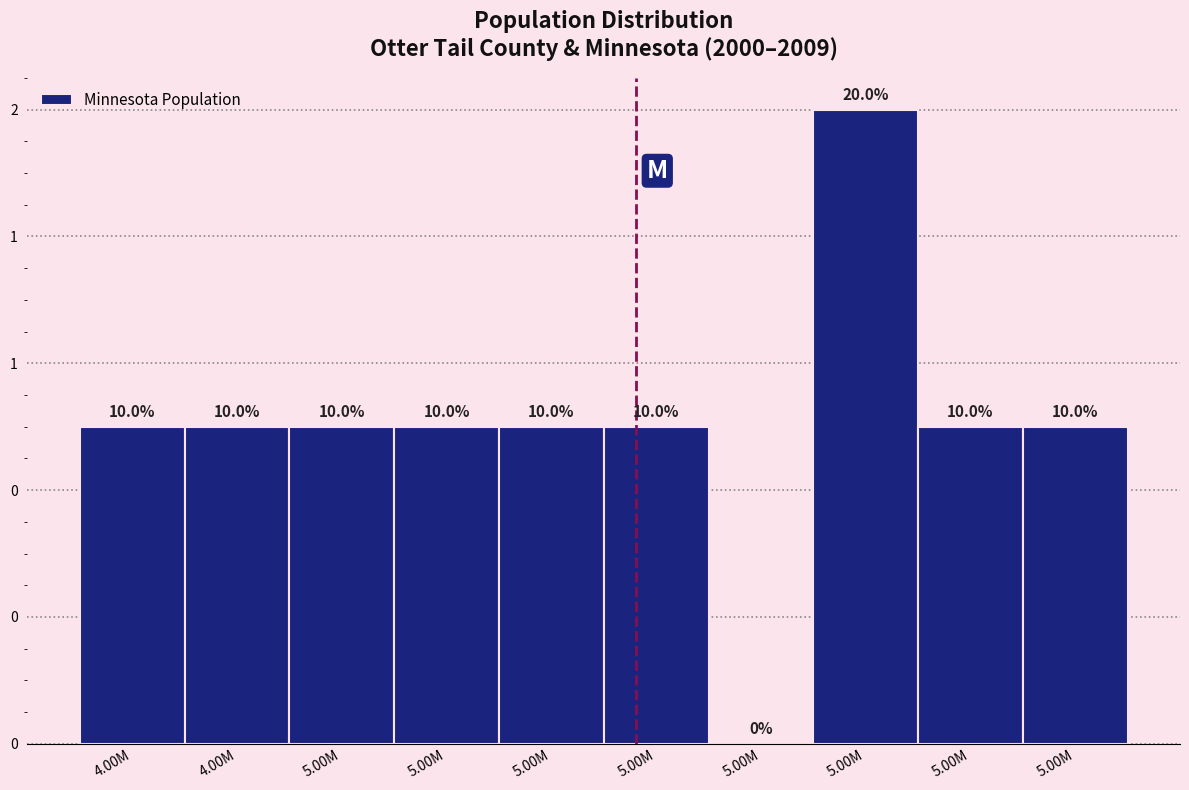

Are the bars horizontal?

No